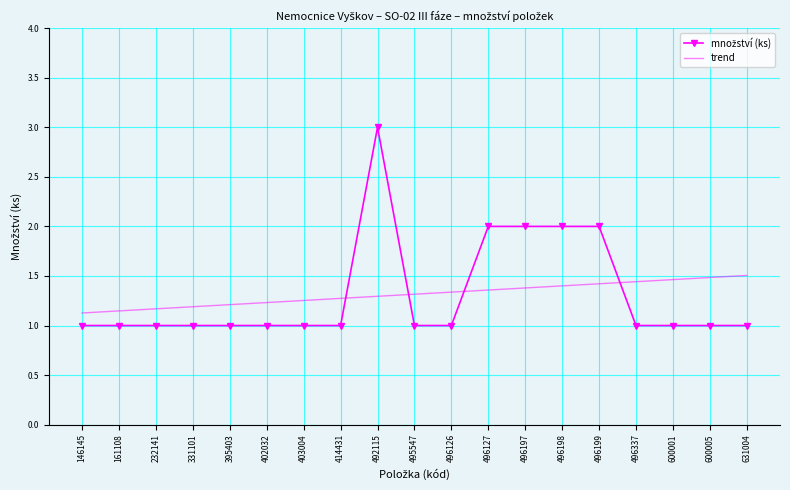

What is the spread (max minus min) of values at 496199?

0.6